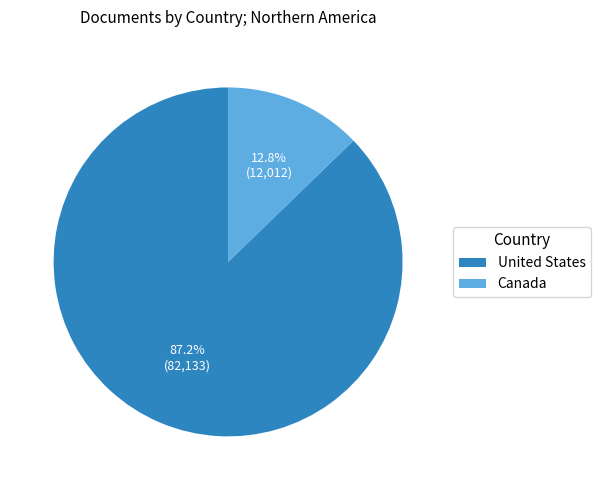

To the nearest percent, what is the combined percentage of Canada and United States?

100%